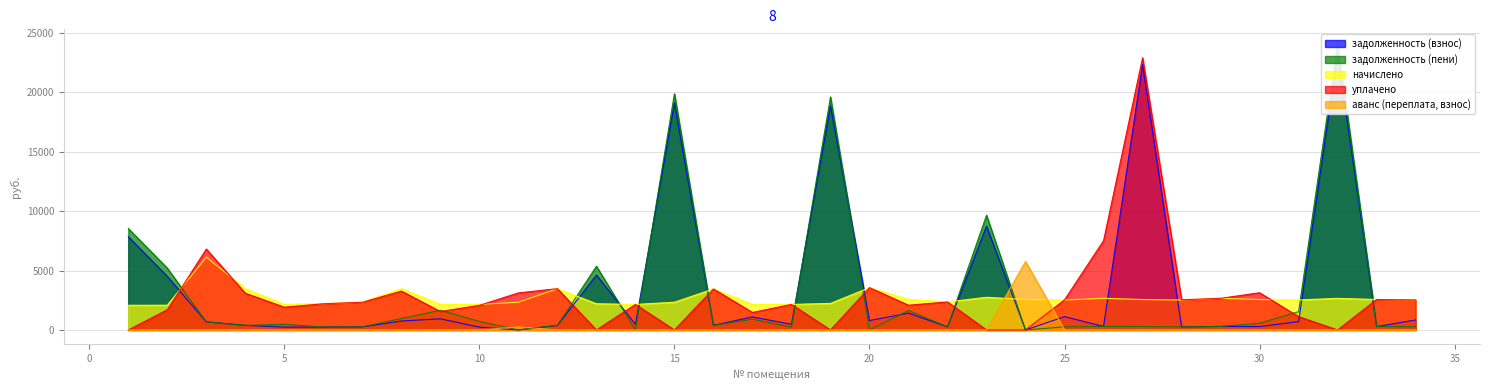

At which category does уплачено reach its first local peak?

3